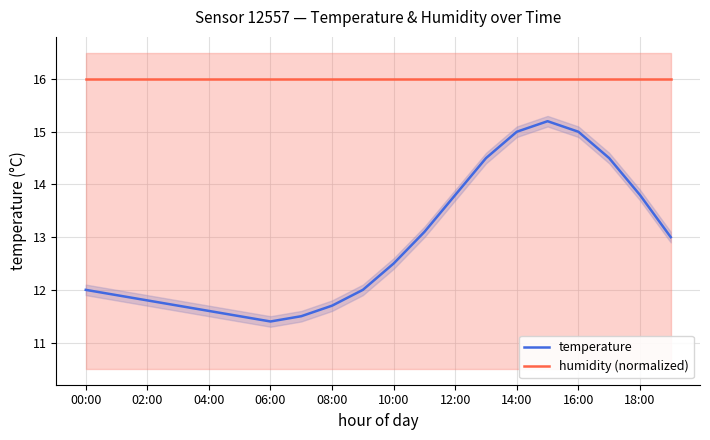

What is the average value of the temperature series?

12.9